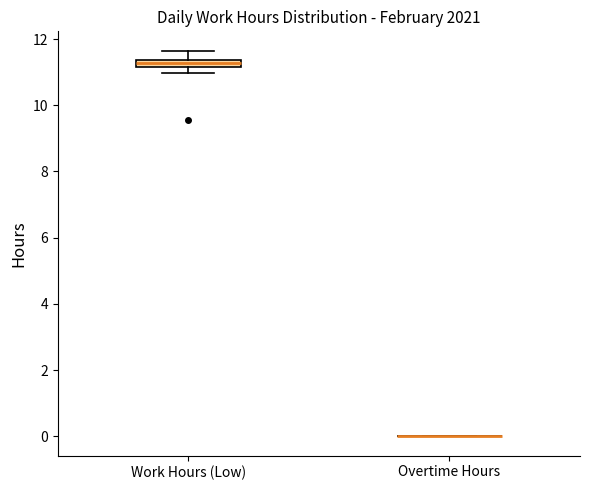

Comparing the boxes themselves (not the whiskers), which one is the tallest?

Work Hours (Low)